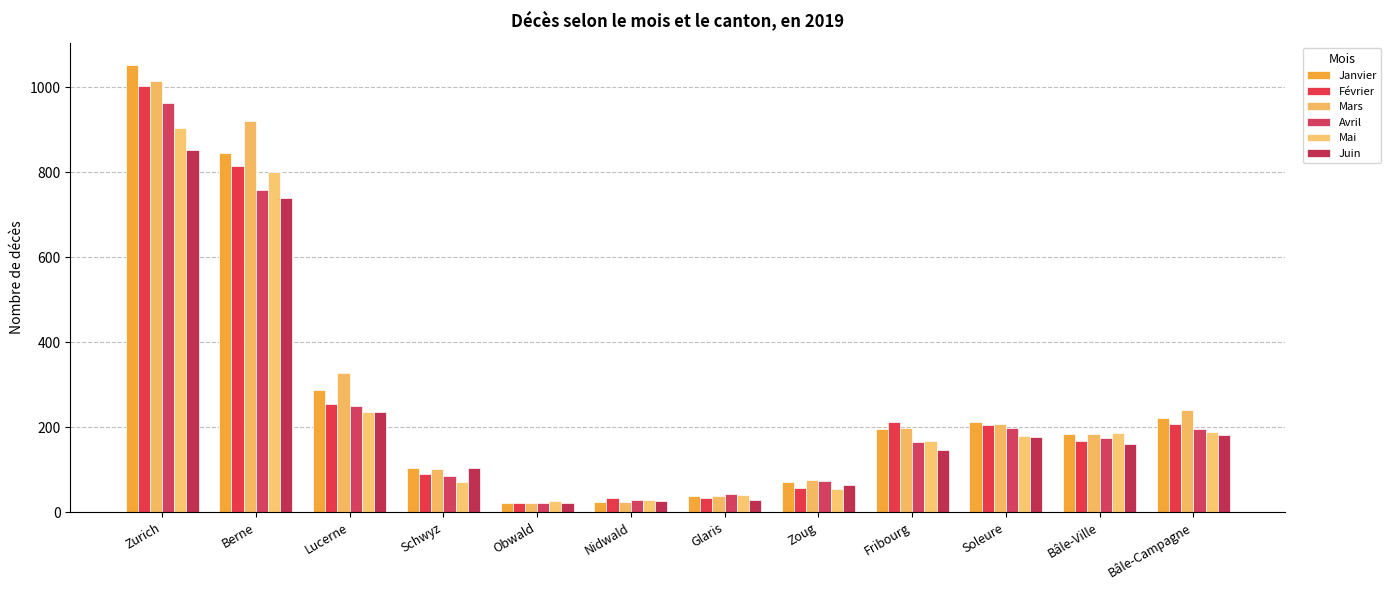

Where is Avril nearest to the value 492?

Lucerne